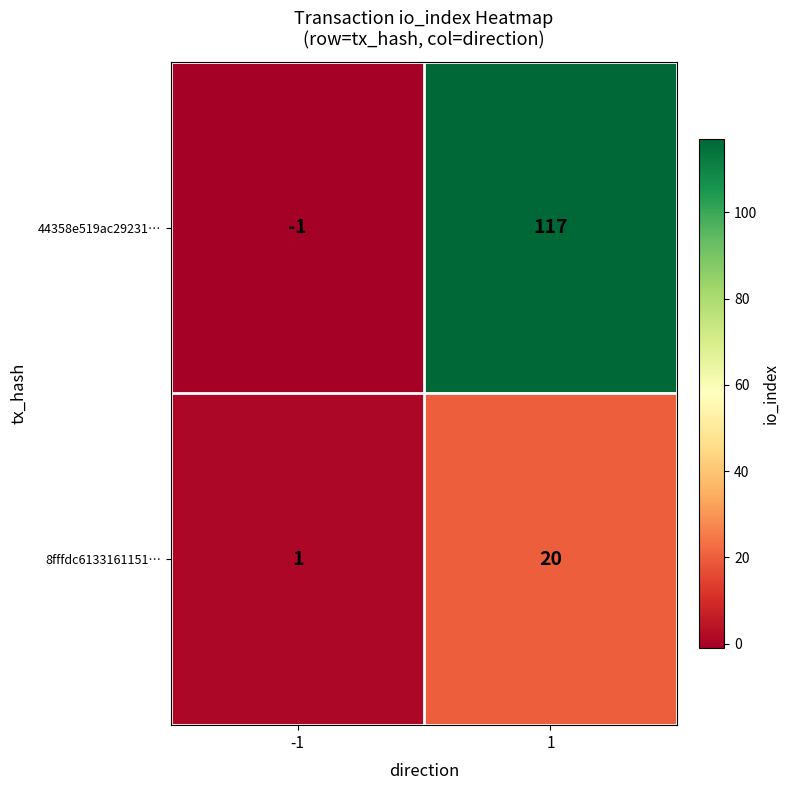

What is the difference between the 44358e519ac29231… values at 1 and -1?

118